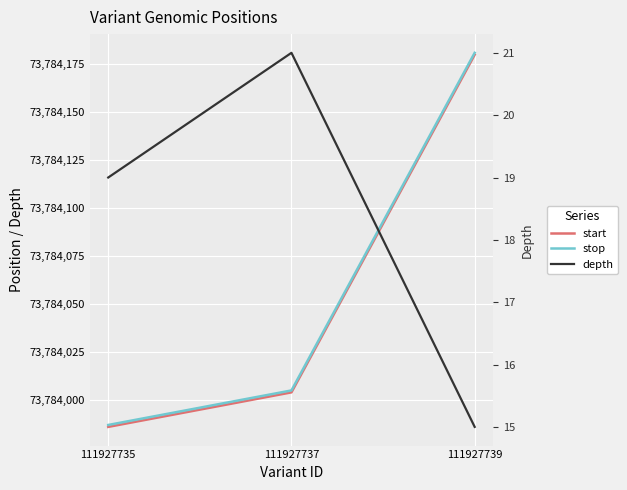

Which series has the largest total across all categories?

stop